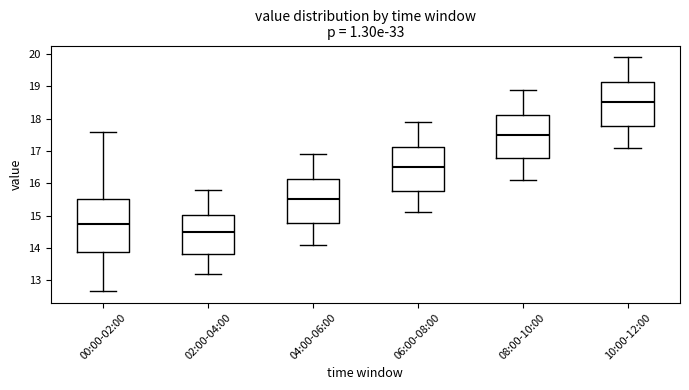

Which box's median line is the lowest?

02:00-04:00